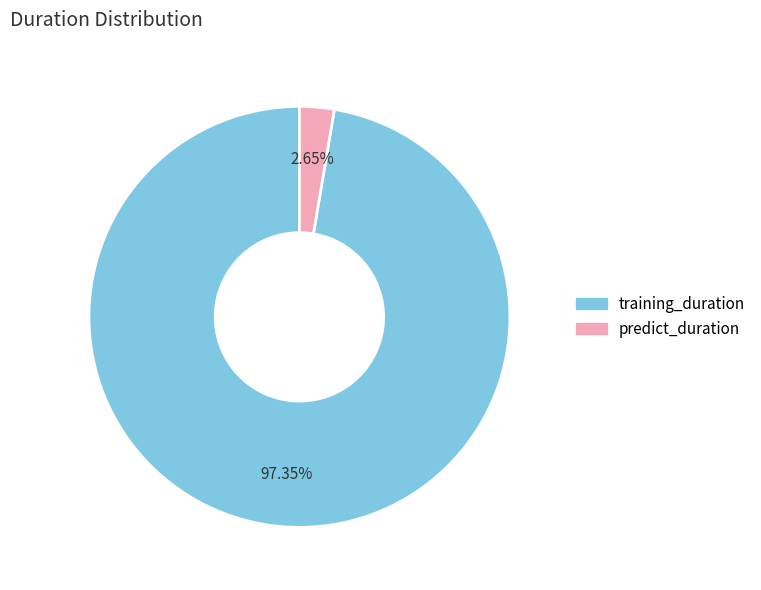

What percentage is the predict_duration slice, to the nearest percent?

3%